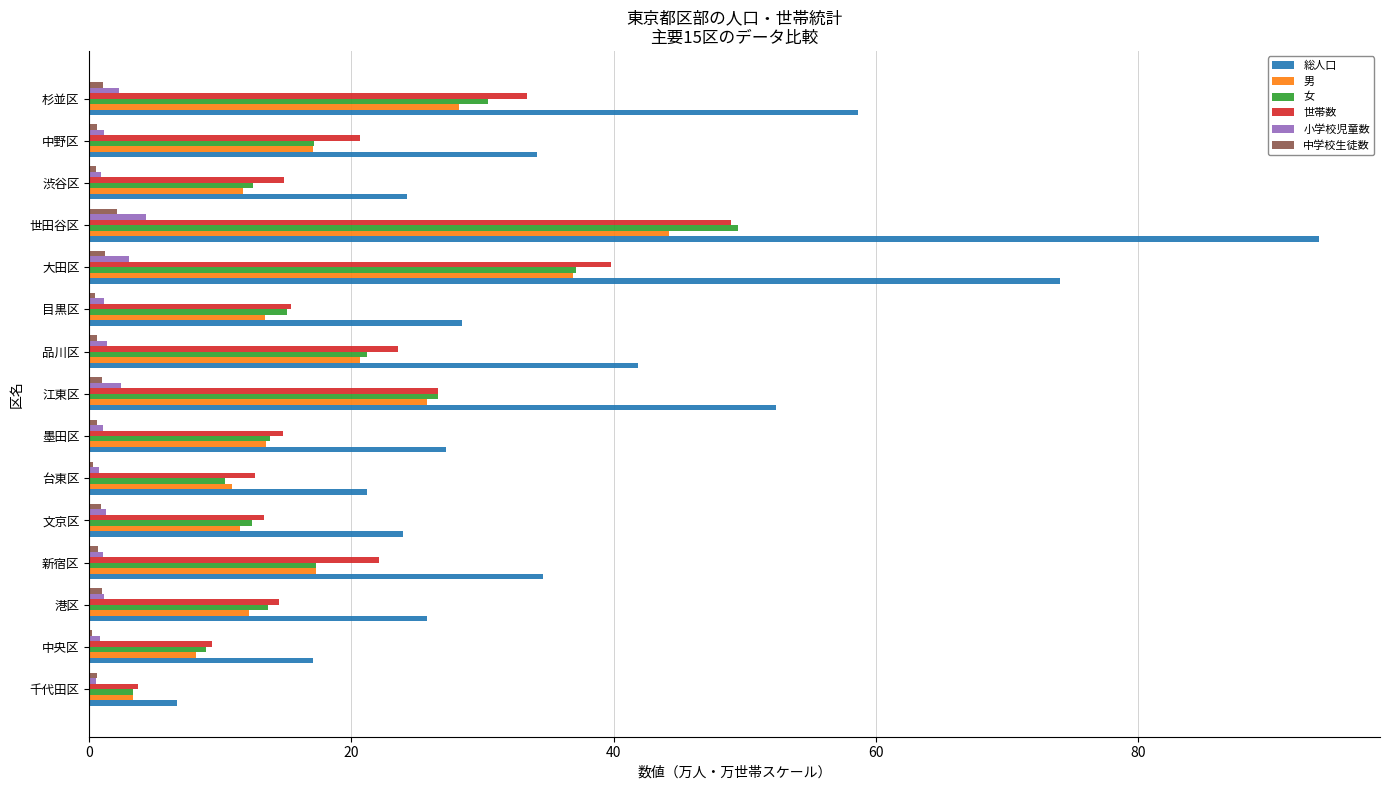

Which series has the largest range (max minus min)?

総人口